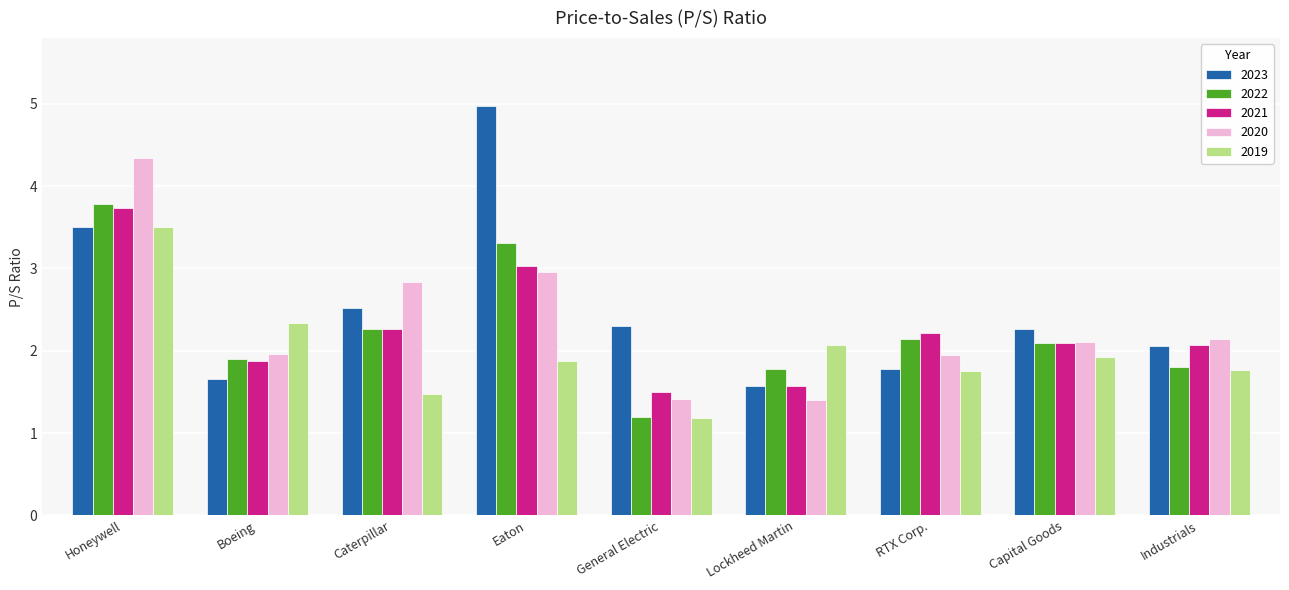

How many groups of bars are there?

9